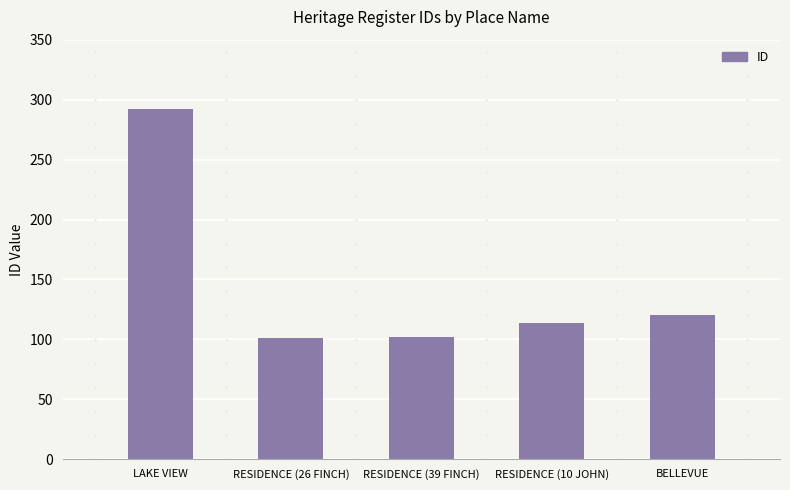

What is the minimum value shown in the chart?

101